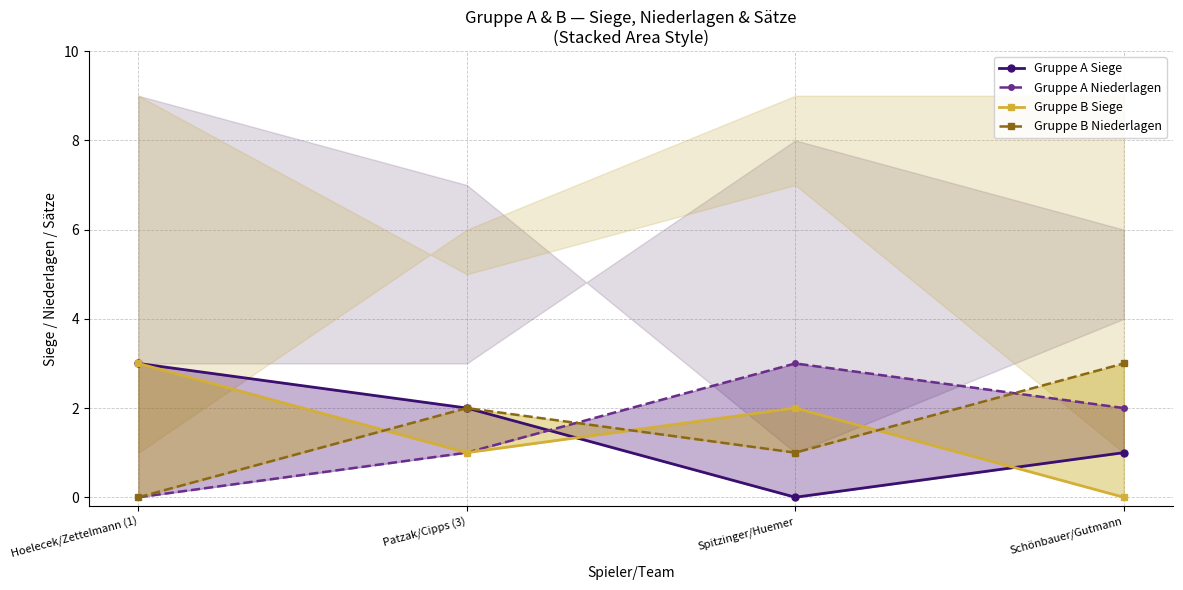

What position from the right is Spitzinger/Huemer?

2